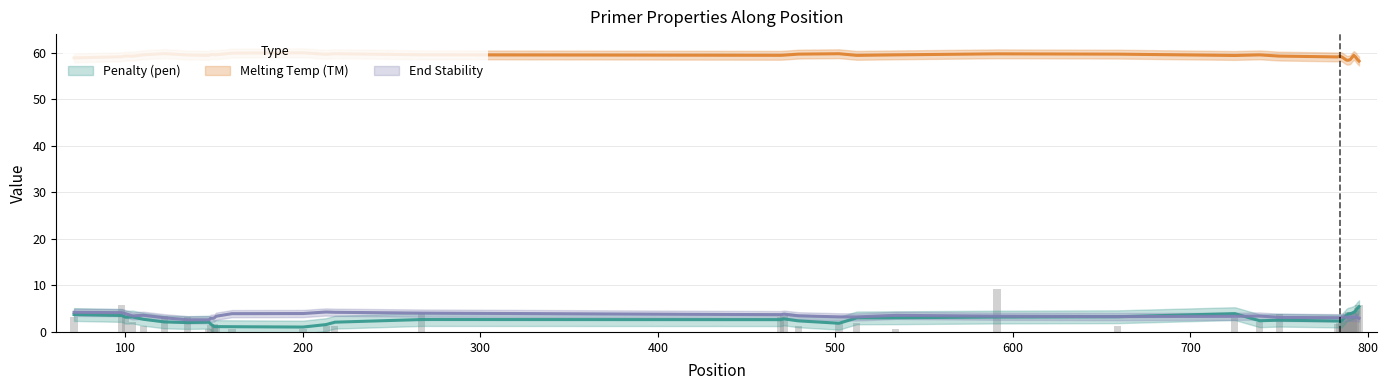

What is the total value across all series at 6?

66.9